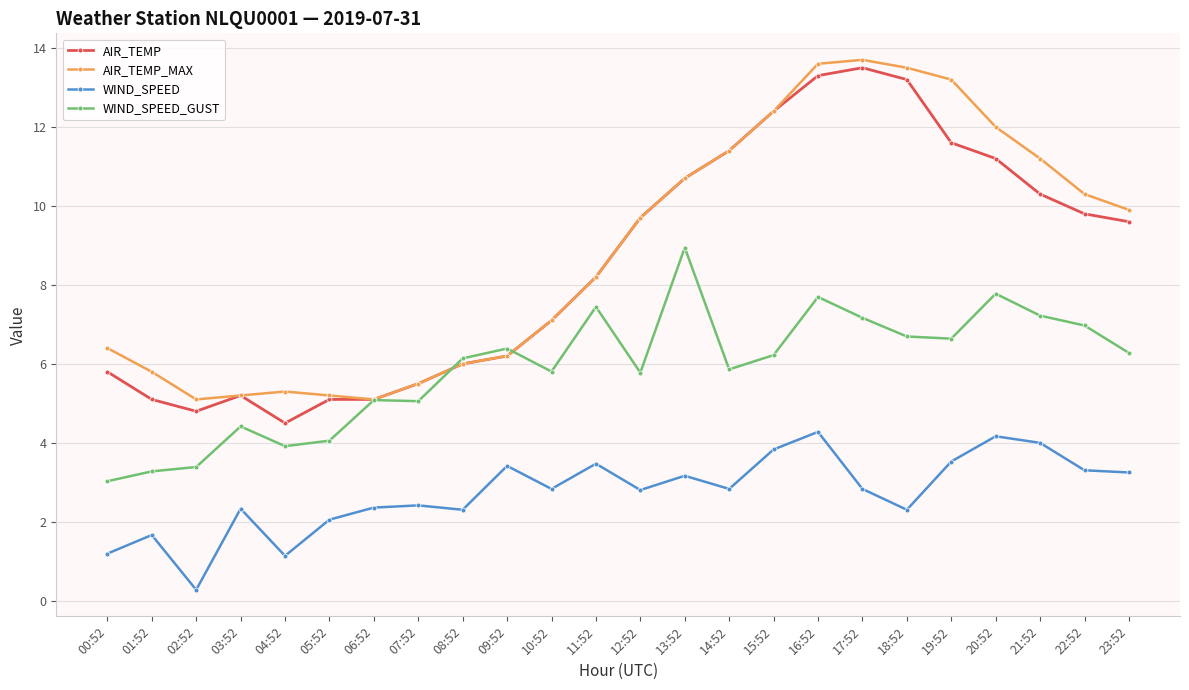

What is the total value across all series at 23:52?

29.0